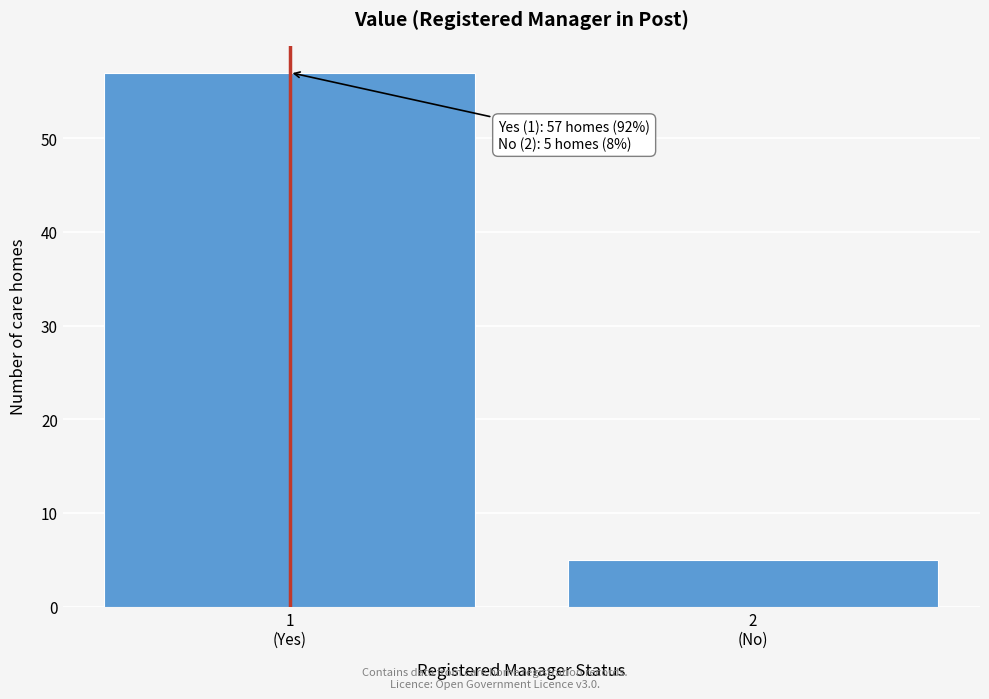

Reading left to right, list all the values displayed in this chart.

57	5